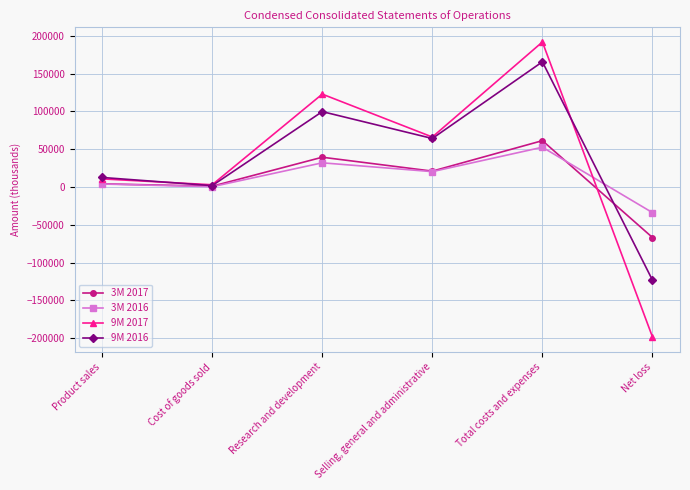

How many series are shown in this chart?

4